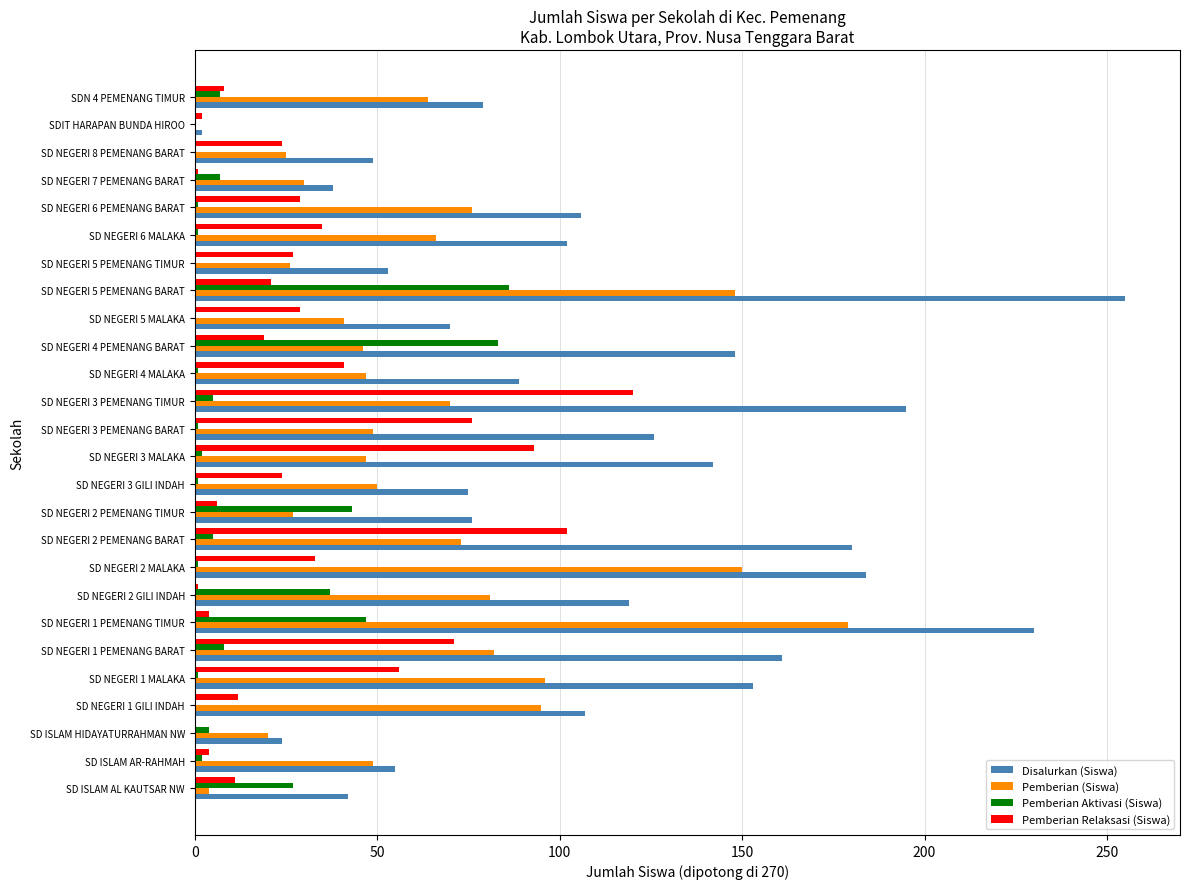

Between SD NEGERI 3 PEMENANG TIMUR and SD NEGERI 7 PEMENANG BARAT, which series saw the biggest shift?

Disalurkan (Siswa)